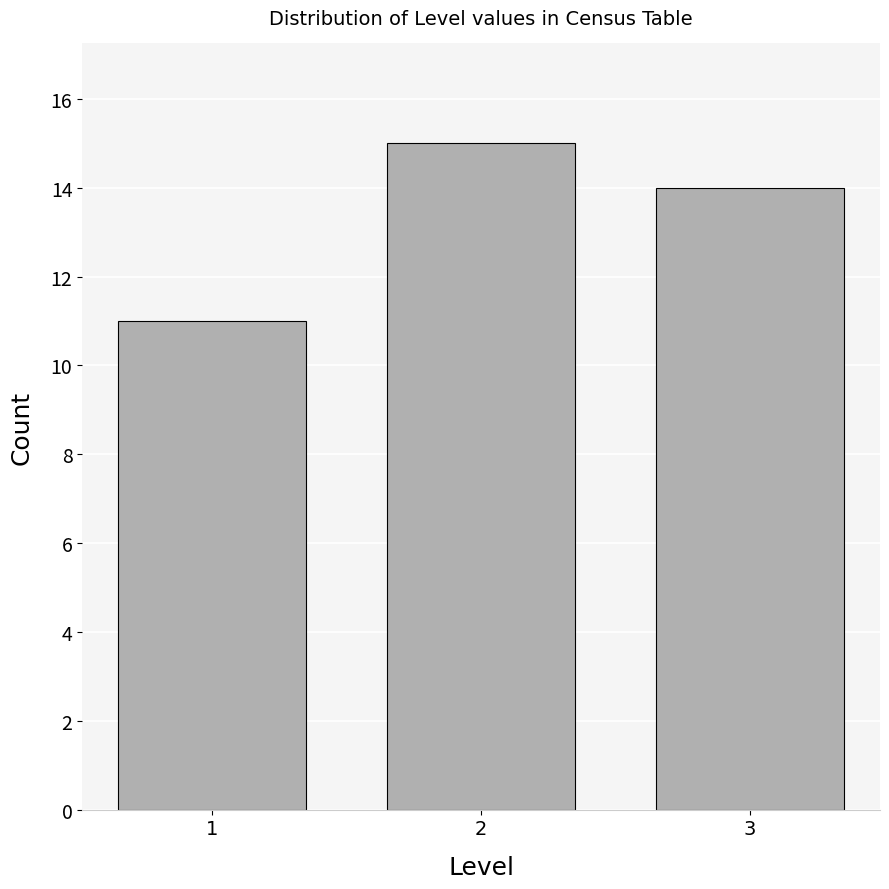

Reading left to right, what are all the values shown in this chart?

11	15	14